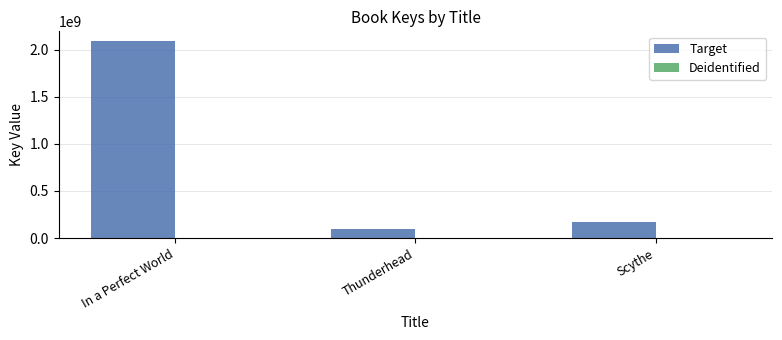

True or false: Target has a value of 87960502 at Scythe.

False